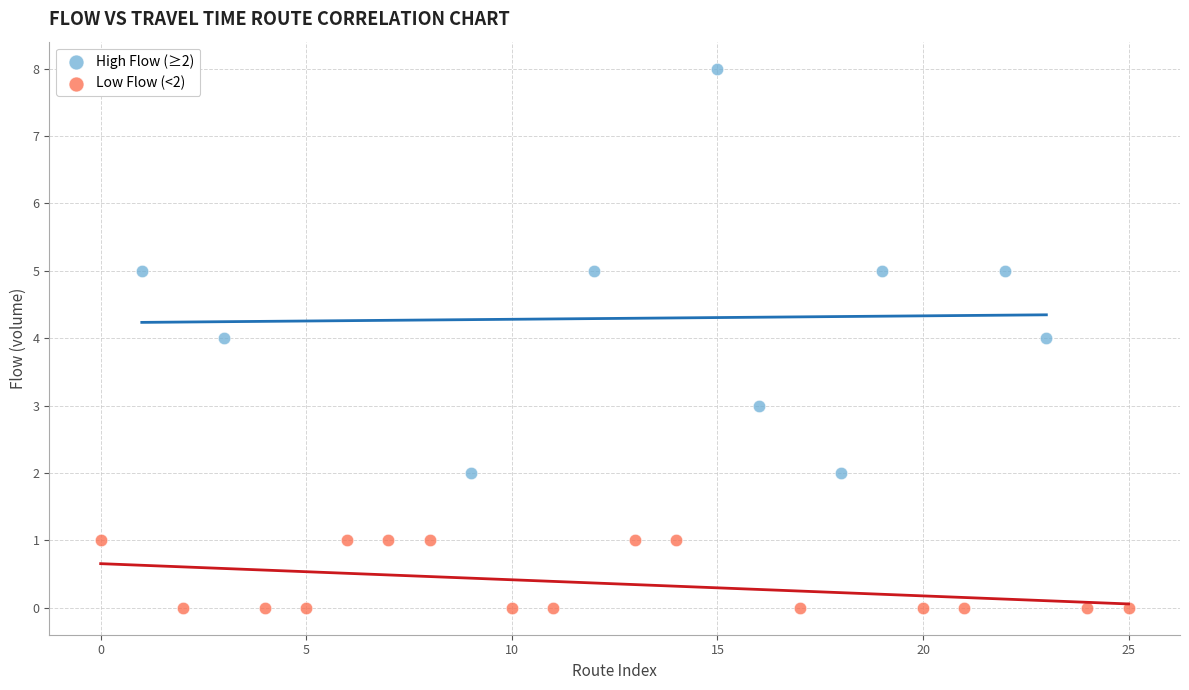

Which series reaches the maximum Y coordinate?

High Flow (≥2)